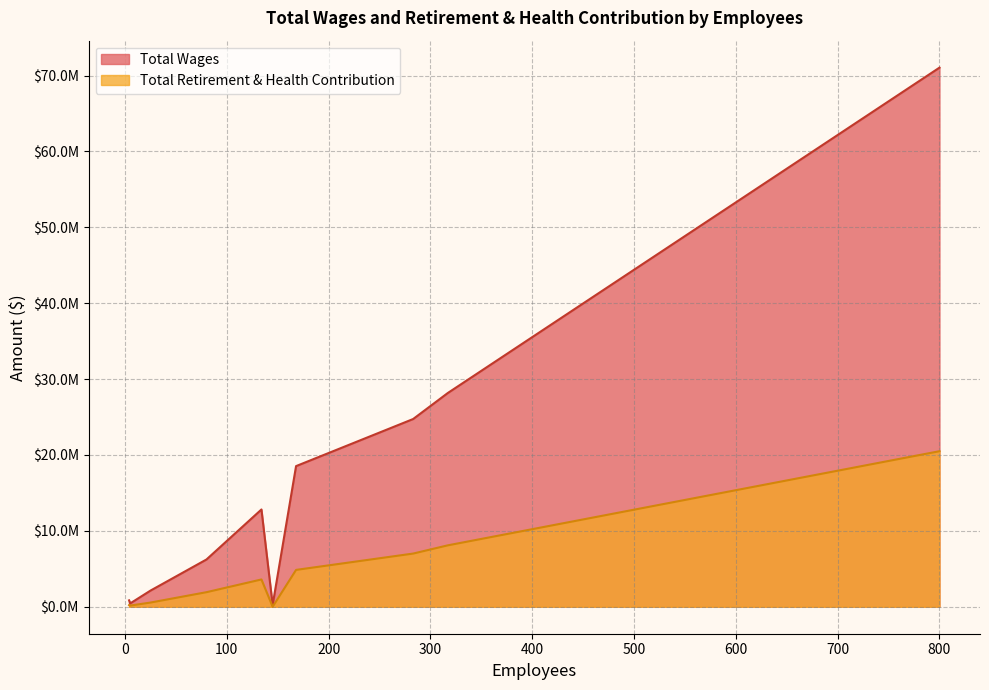

What is the average value of the Total Wages series?

16518292